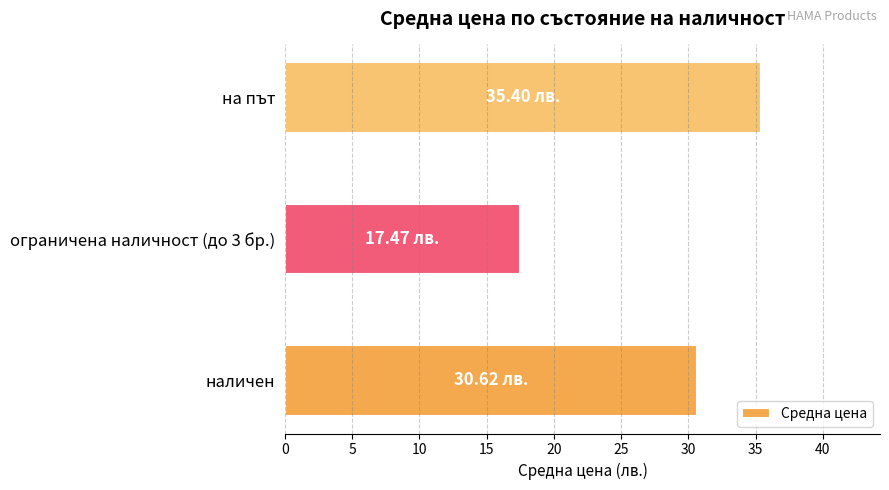

List the labels in order of value, smallest first.

ограничена наличност (до 3 бр.), наличен, на път